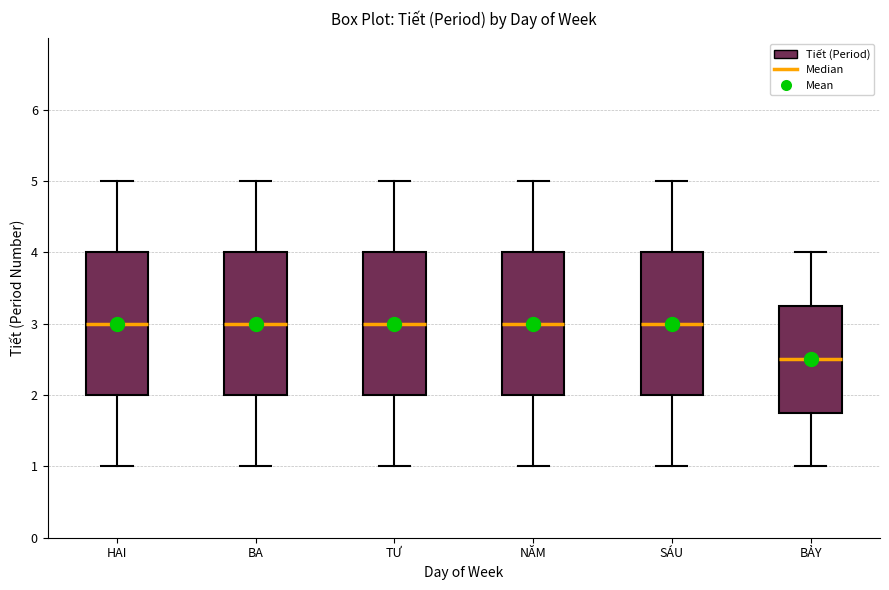

Where does the median line of the box for HAI sit on the y-axis? The values are not printed on the chart, so give them approximately, as read against the axis.

3.0